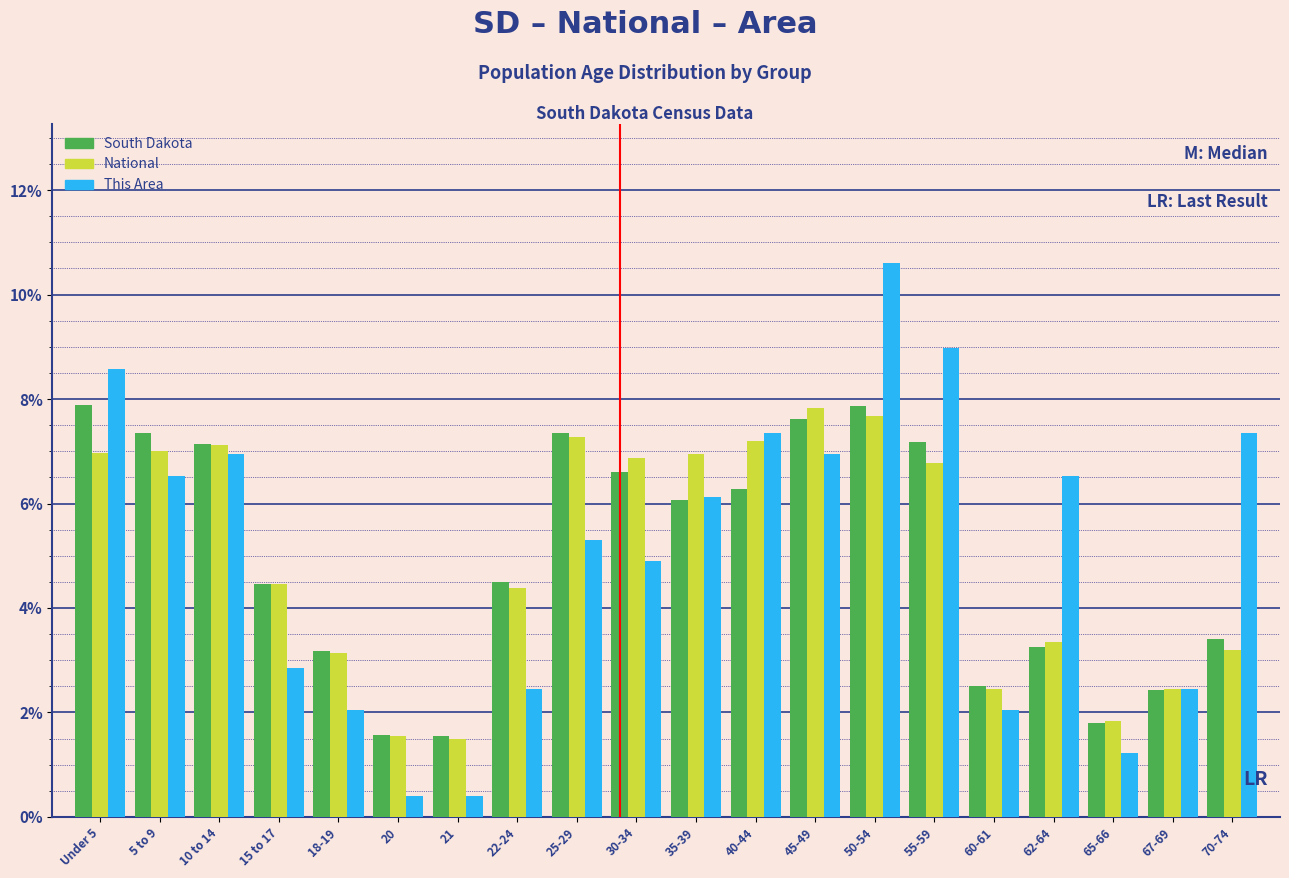

What is the lowest value of the This Area series?

0.4